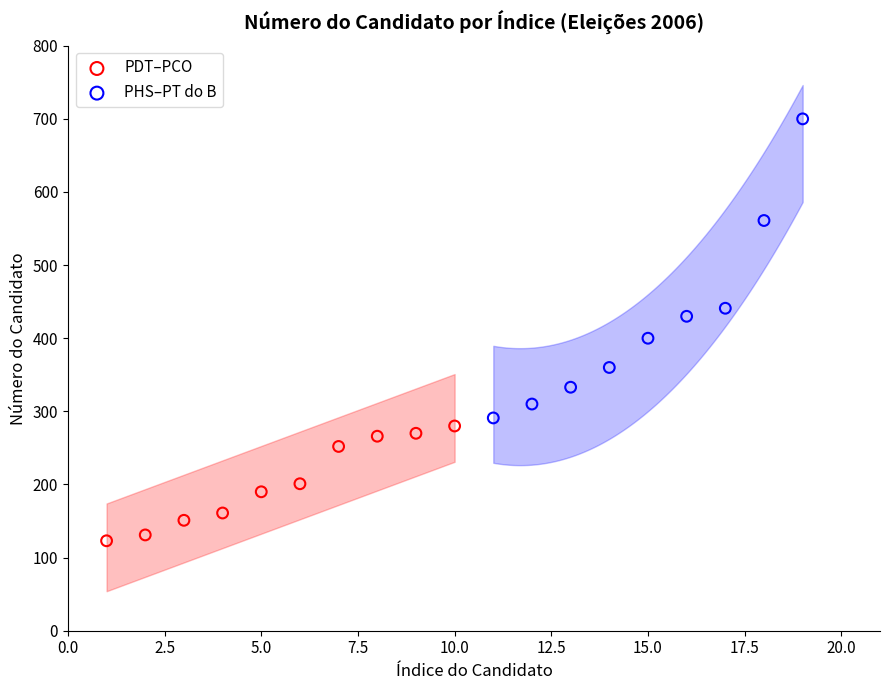

Which series contains the highest Y value?

PHS–PT do B